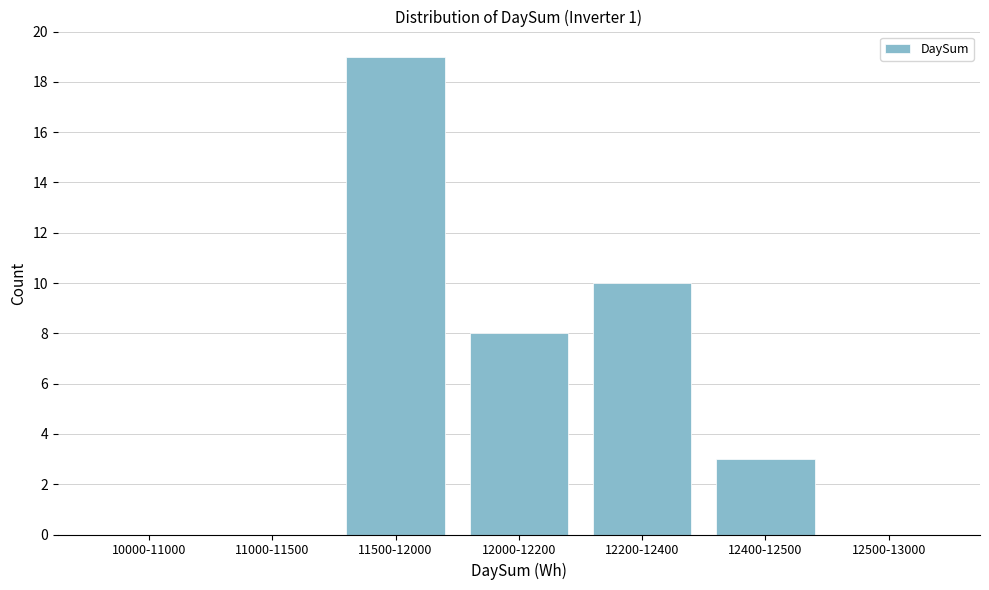

Reading left to right, transcribe all the data shown in this chart.

10000-11000=0	11000-11500=0	11500-12000=19	12000-12200=8	12200-12400=10	12400-12500=3	12500-13000=0